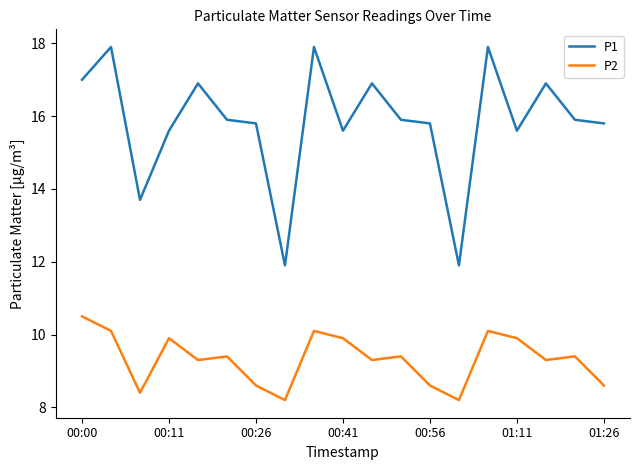

Which series has the widest spread of values?

P1